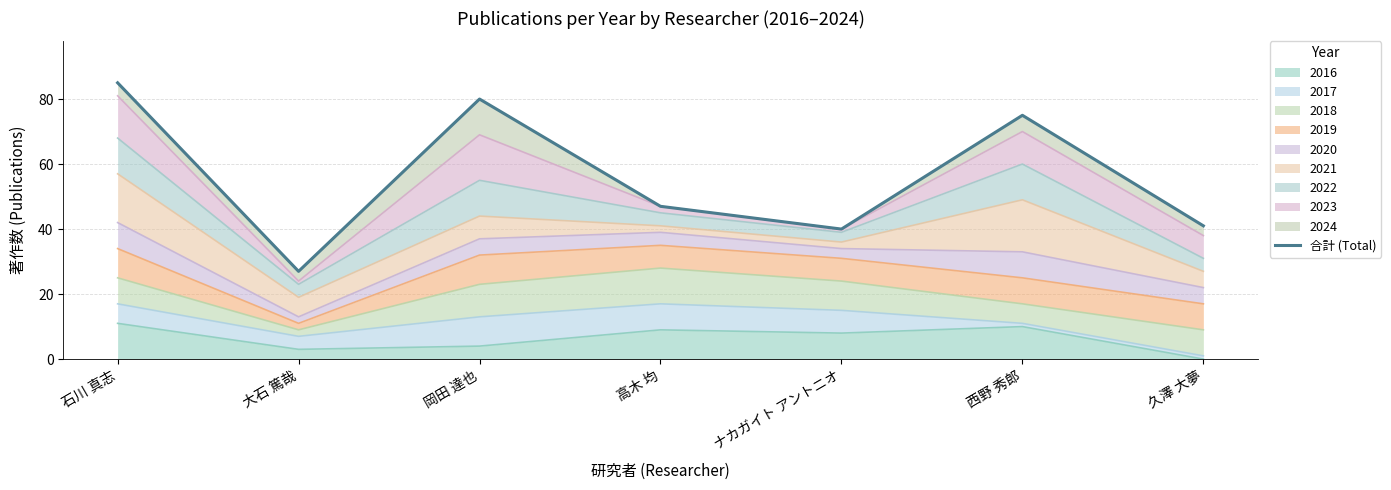

What is the label of the 2nd point from the left?

大石 篤哉